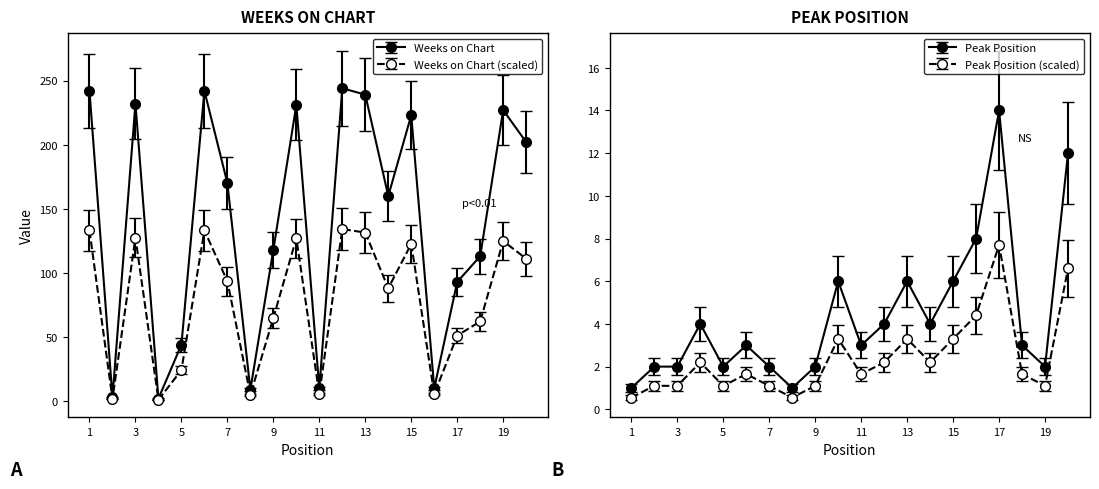

Which series has the largest total across all categories?

Weeks on Chart